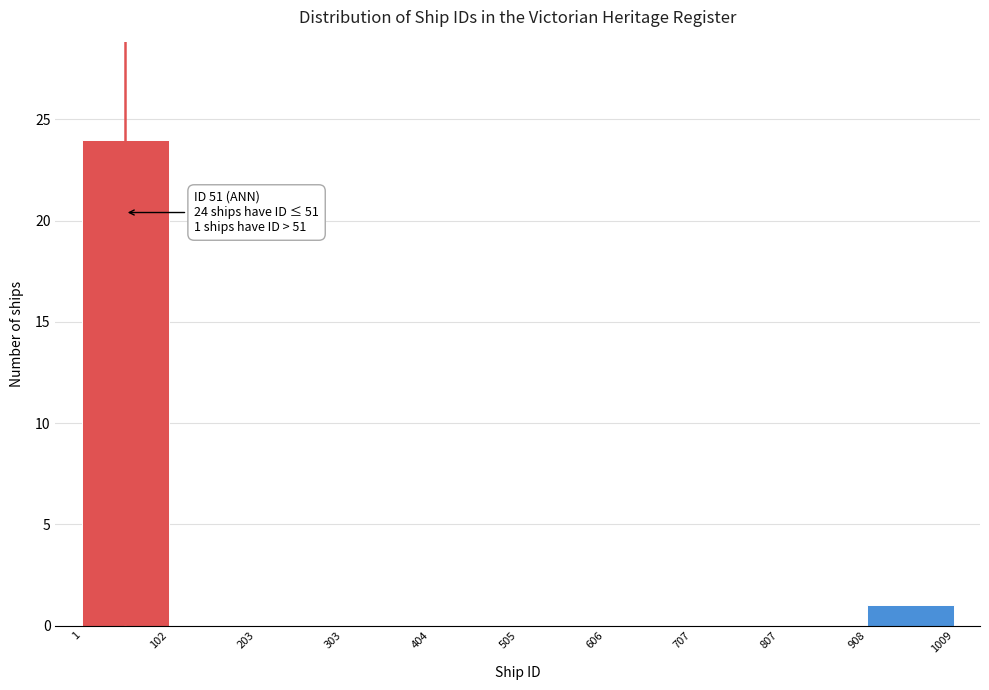

Which range on the x-axis has the tallest bar?

1 to 102